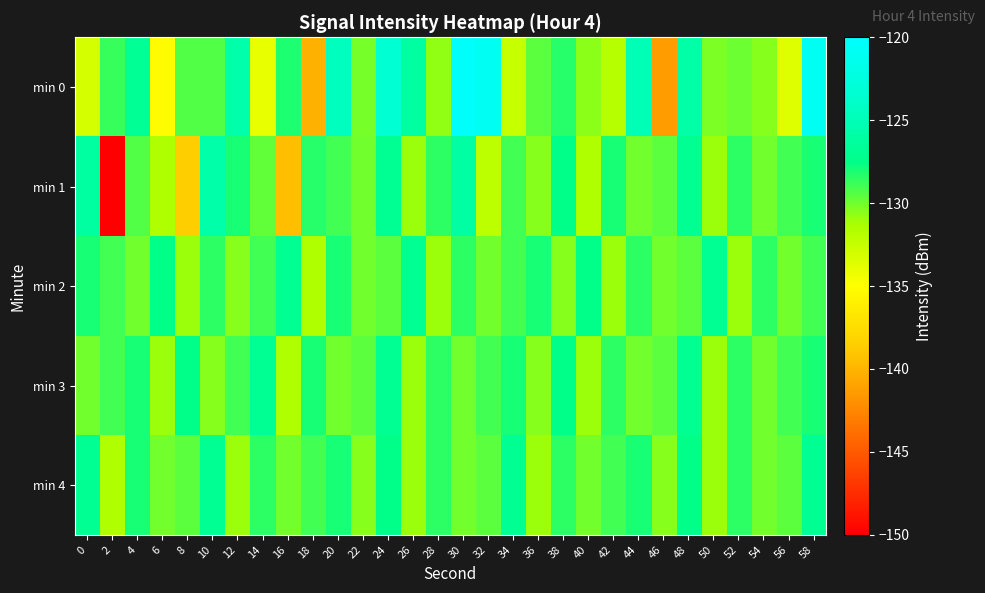

Reading right to left, transcribe all the data shown in this chart.

min 0: 58=-121.0	56=-133.6	54=-130.5	52=-129.9	50=-130.3	48=-125.8	46=-141.3	44=-124.9	42=-131.8	40=-130.6	38=-128.4	36=-129.5	34=-132.5	32=-120.9	30=-120.4	28=-130.7	26=-126.1	24=-123.2	22=-130.2	20=-124.6	18=-140.3	16=-128.2	14=-134.1	12=-125.6	10=-129.3	8=-129.3	6=-135.3	4=-126.8	2=-128.7	0=-133.0
min 1: 58=-128.0	56=-129.0	54=-130.0	52=-128.5	50=-131.0	48=-127.0	46=-129.5	44=-130.0	42=-128.0	40=-131.5	38=-127.5	36=-130.5	34=-129.0	32=-132.0	30=-126.0	28=-128.5	26=-131.0	24=-127.0	22=-130.0	20=-129.0	18=-128.3	16=-139.5	14=-129.7	12=-128.1	10=-125.7	8=-138.5	6=-131.6	4=-129.3	2=-150.1	0=-126.2
min 2: 58=-129.0	56=-130.0	54=-128.5	52=-131.0	50=-127.0	48=-129.5	46=-130.0	44=-128.5	42=-131.0	40=-127.5	38=-130.5	36=-128.0	34=-129.0	32=-130.0	30=-128.5	28=-131.0	26=-127.0	24=-129.5	22=-130.0	20=-128.0	18=-131.5	16=-127.0	14=-129.0	12=-130.5	10=-128.5	8=-131.0	6=-127.5	4=-130.0	2=-129.0	0=-128.0
min 3: 58=-128.0	56=-129.0	54=-130.0	52=-128.5	50=-131.0	48=-127.0	46=-129.5	44=-130.0	42=-128.5	40=-131.0	38=-127.5	36=-130.5	34=-128.0	32=-129.0	30=-130.0	28=-128.5	26=-131.0	24=-127.0	22=-129.5	20=-130.0	18=-128.0	16=-131.5	14=-127.0	12=-129.0	10=-130.5	8=-127.5	6=-131.0	4=-128.0	2=-129.0	0=-130.0
min 4: 58=-127.0	56=-129.5	54=-130.0	52=-128.5	50=-131.0	48=-127.5	46=-130.5	44=-128.0	42=-129.0	40=-130.0	38=-128.5	36=-131.0	34=-127.0	32=-129.5	30=-130.0	28=-128.5	26=-131.0	24=-127.5	22=-130.5	20=-128.0	18=-129.0	16=-130.0	14=-128.5	12=-131.0	10=-127.0	8=-129.5	6=-130.0	4=-128.0	2=-131.5	0=-127.0